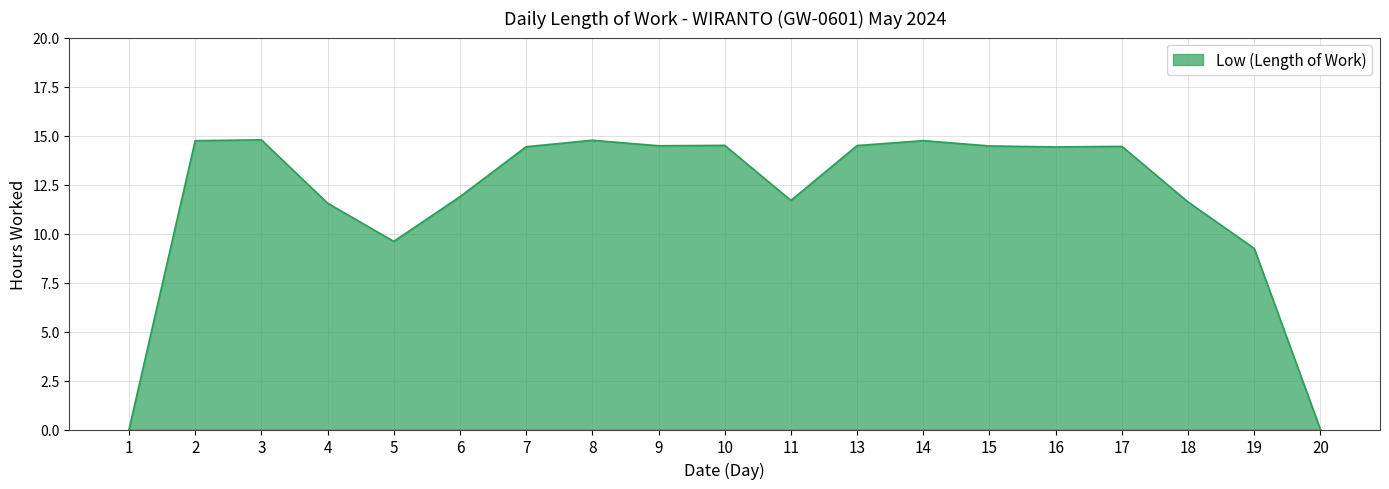

What is the difference between the maximum and minimum values?

14.8